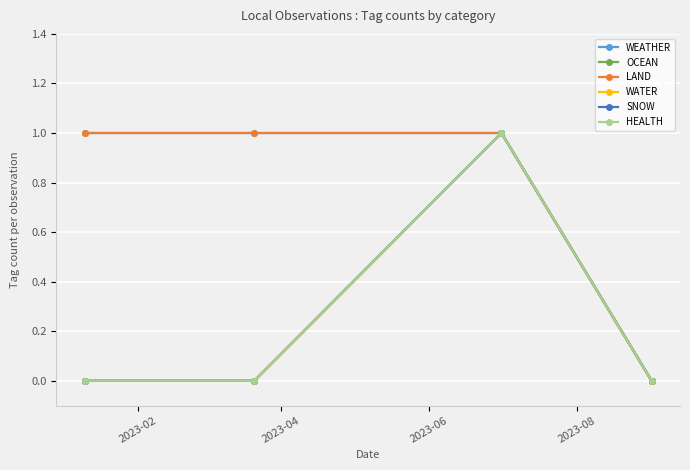

Reading right to left, transcribe all the data shown in this chart.

WEATHER: 0	1	1	1
OCEAN: 0	1	0	0
LAND: 0	1	1	1
WATER: 0	1	0	0
SNOW: 0	1	0	0
HEALTH: 0	1	0	0